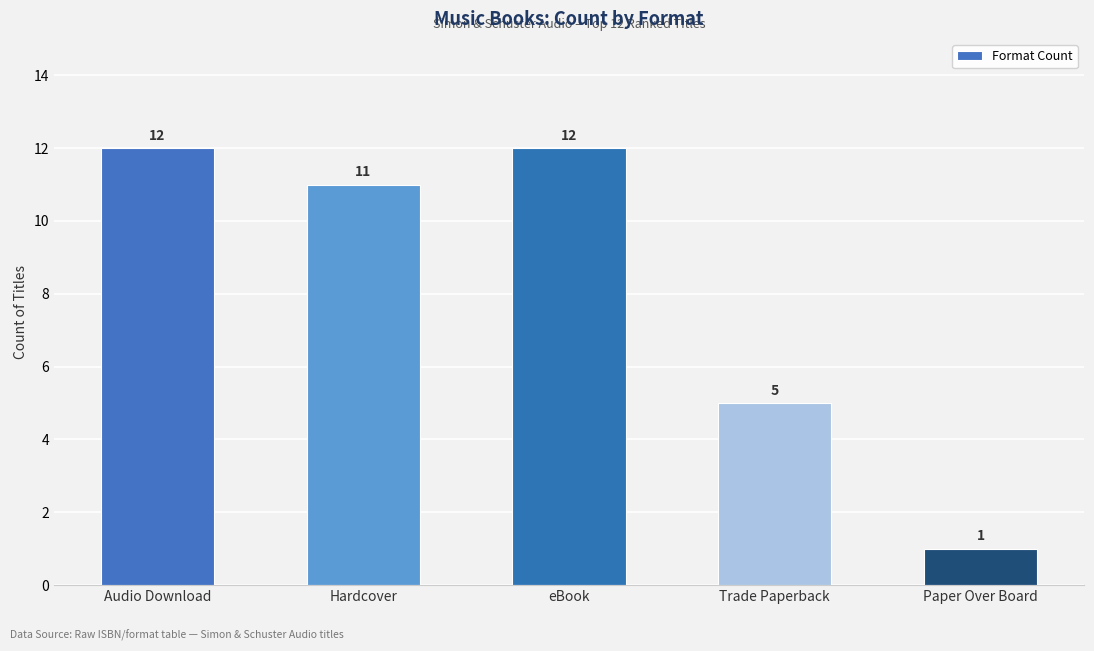

Reading left to right, extract all data points from this chart.

Audio Download=12	Hardcover=11	eBook=12	Trade Paperback=5	Paper Over Board=1